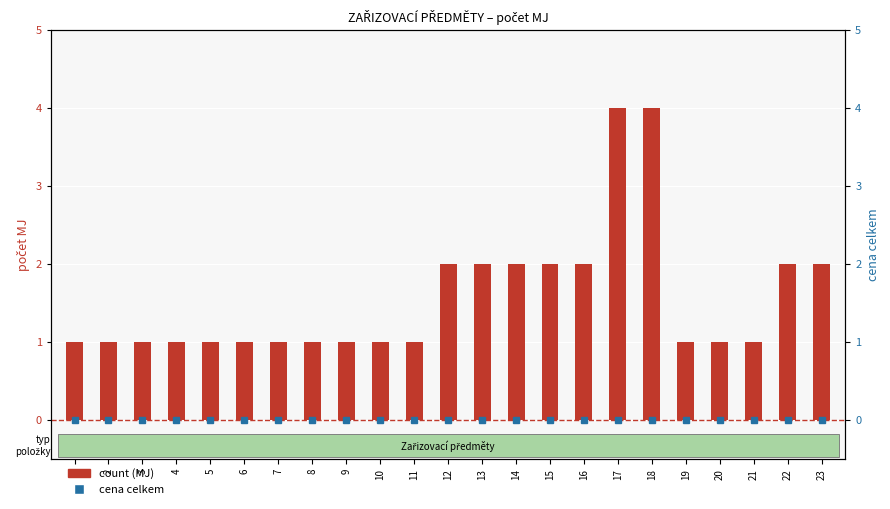

Reading left to right, transcribe all the data shown in this chart.

count (MJ): 1=1	2=1	3=1	4=1	5=1	6=1	7=1	8=1	9=1	10=1	11=1	12=2	13=2	14=2	15=2	16=2	17=4	18=4	19=1	20=1	21=1	22=2	23=2
cena celkem: 1=0	2=0	3=0	4=0	5=0	6=0	7=0	8=0	9=0	10=0	11=0	12=0	13=0	14=0	15=0	16=0	17=0	18=0	19=0	20=0	21=0	22=0	23=0